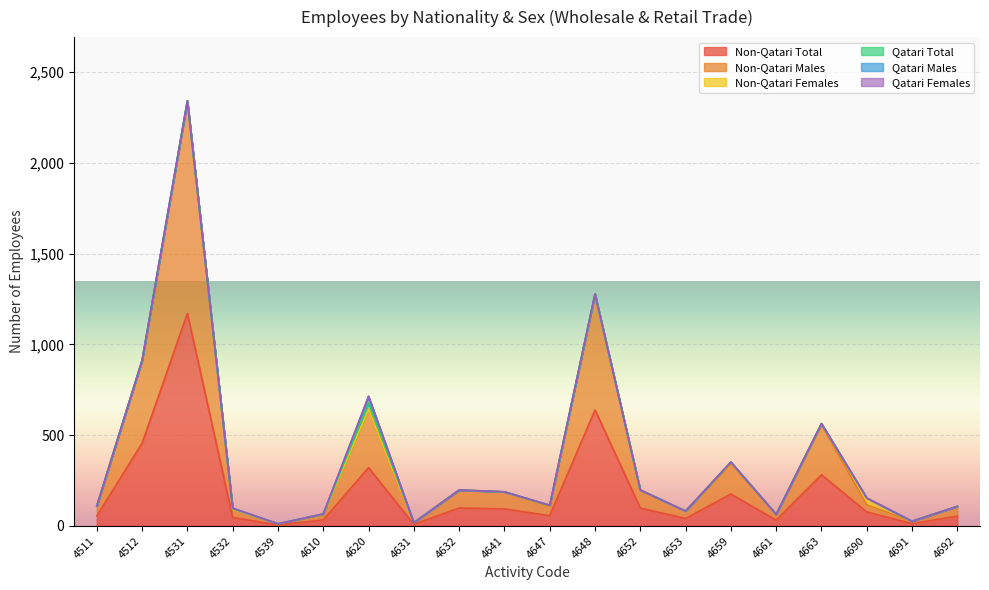

Does the chart display data point markers on the line(s)?

No